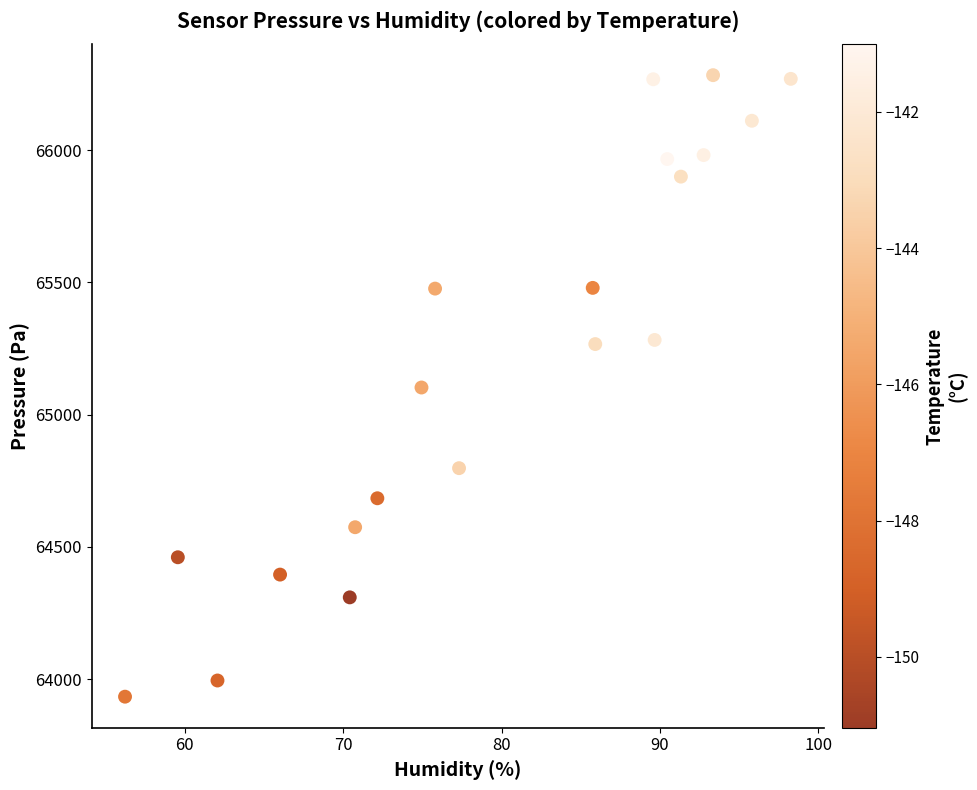

What is the range of Y values (max minus min)?

2350.3